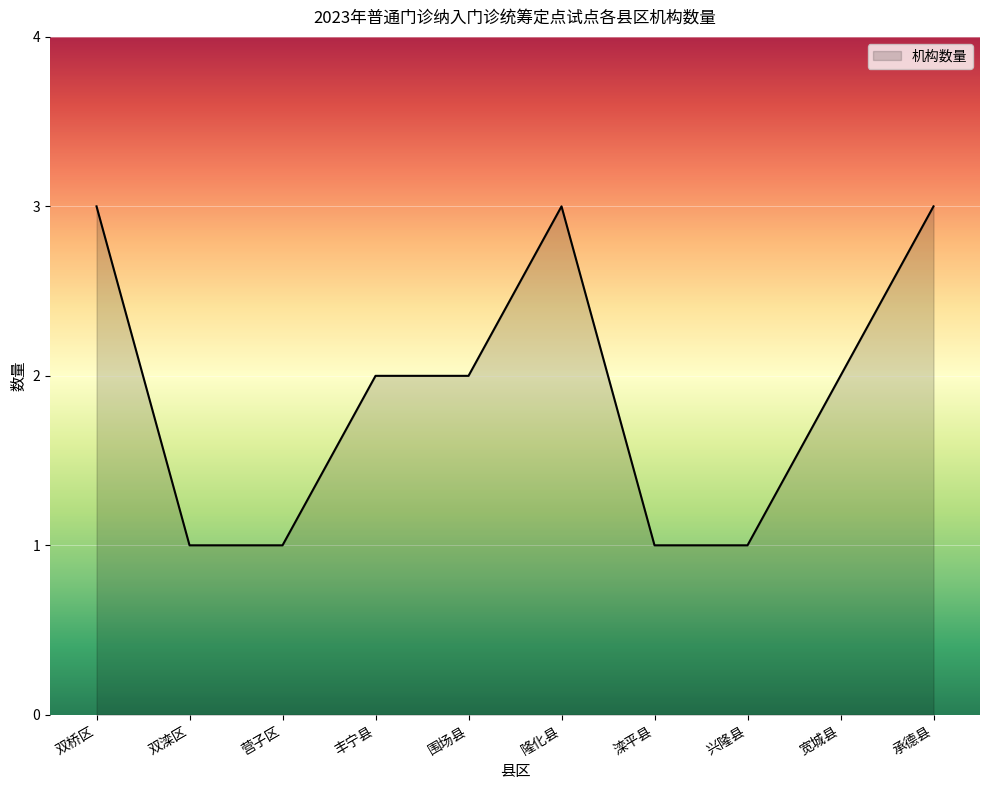

Approximately how many times larger is the value at 双滦区 compared to 营子区?

1.0